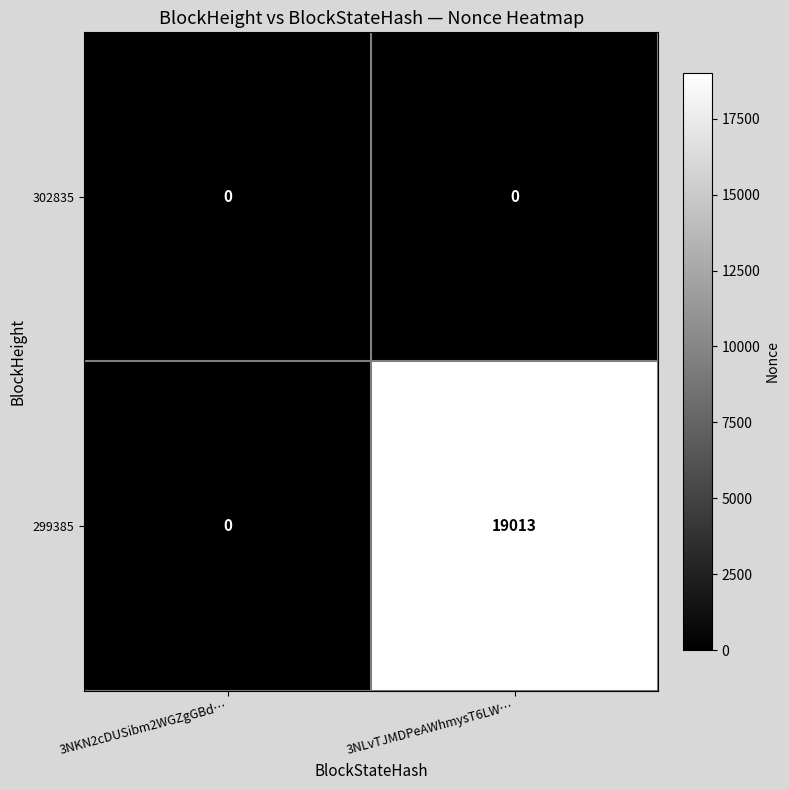

Reading right to left, extract all data points from this chart.

302835: 0	0
299385: 19013	0